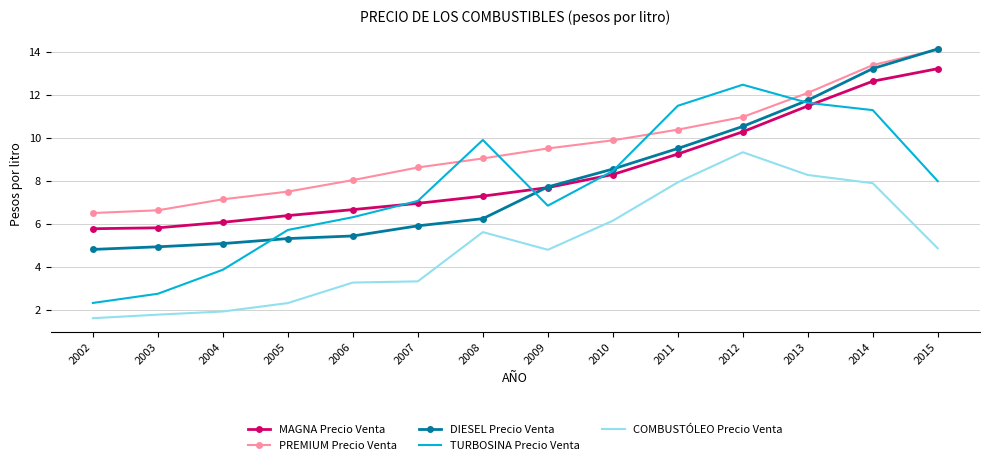

True or false: DIESEL Precio Venta and COMBUSTÓLEO Precio Venta intersect in this chart.

False